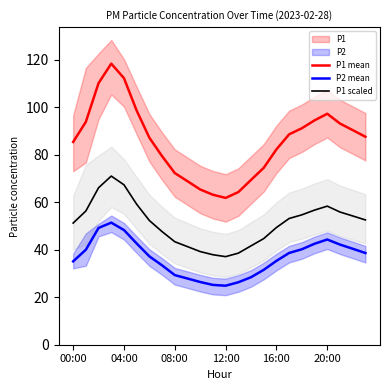

What is the lowest value of the P1 mean series?

61.9